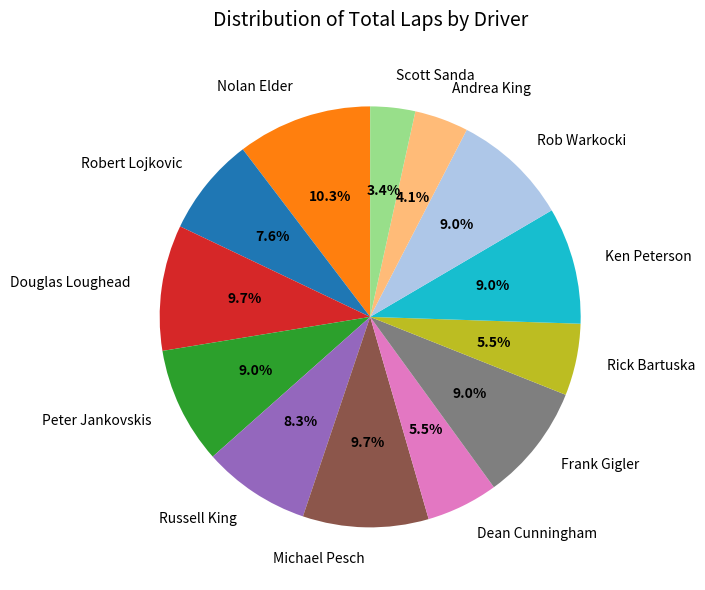

To the nearest percent, what is the average slice percentage?

8%